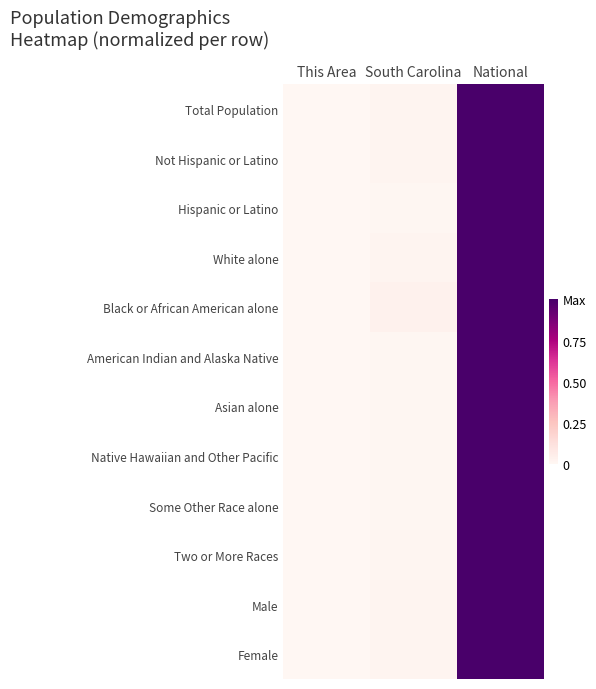

Which has a higher value, National or South Carolina?

National